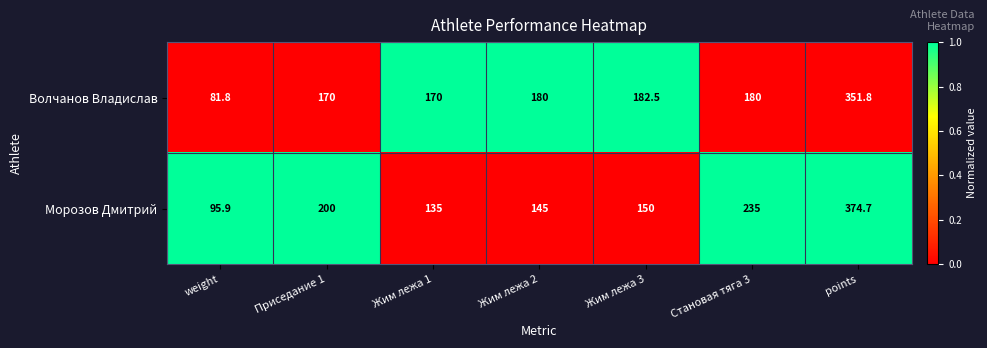

List the series in order of their overall mean, lowest first.

Волчанов Владислав, Морозов Дмитрий